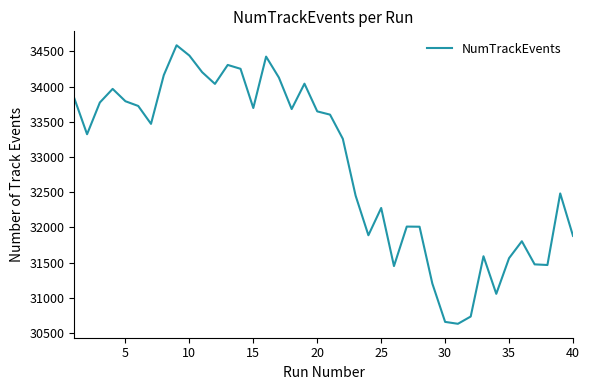

What is the difference between the maximum and minimum values?

3951